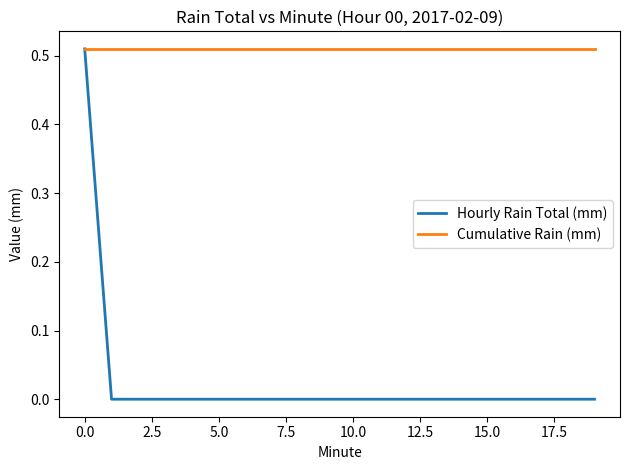

Which series has the widest spread of values?

Hourly Rain Total (mm)